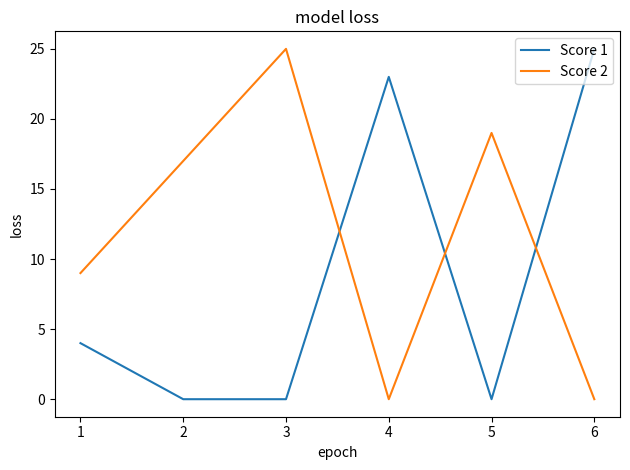

What is the difference between the highest and lowest values at 2?

17